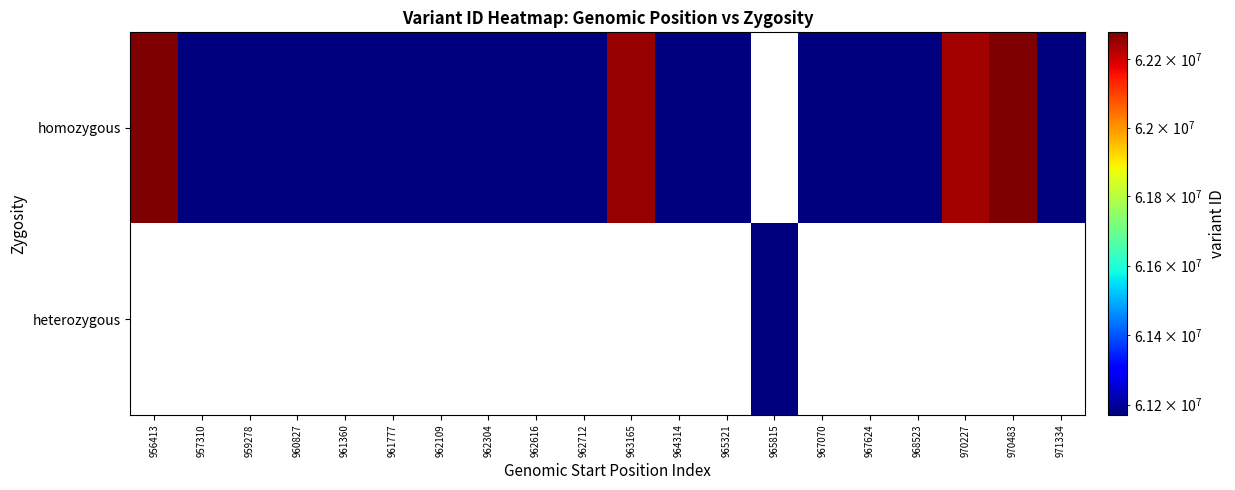

At how many categories does at least one series exceed 61900302?

4